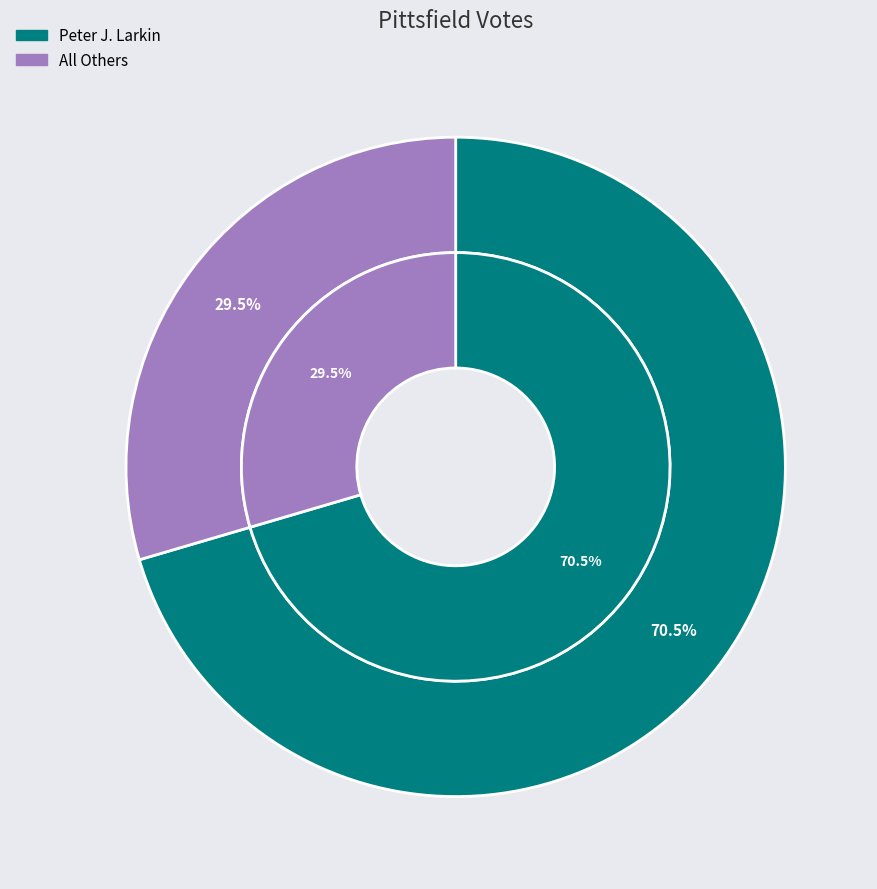

Is the sum of Peter J. Larkin and Blanks greater than half?

Yes